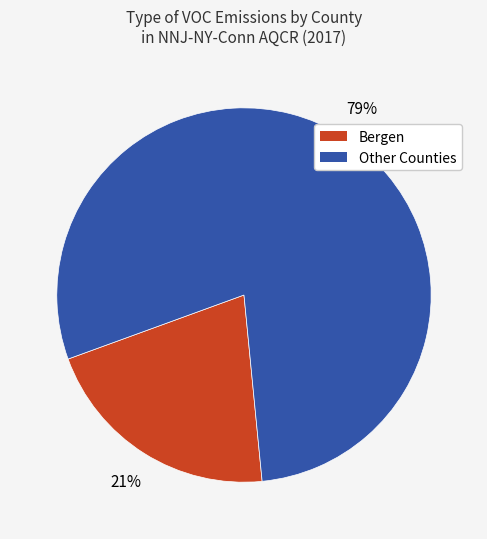

Is there a majority slice in this chart?

Yes